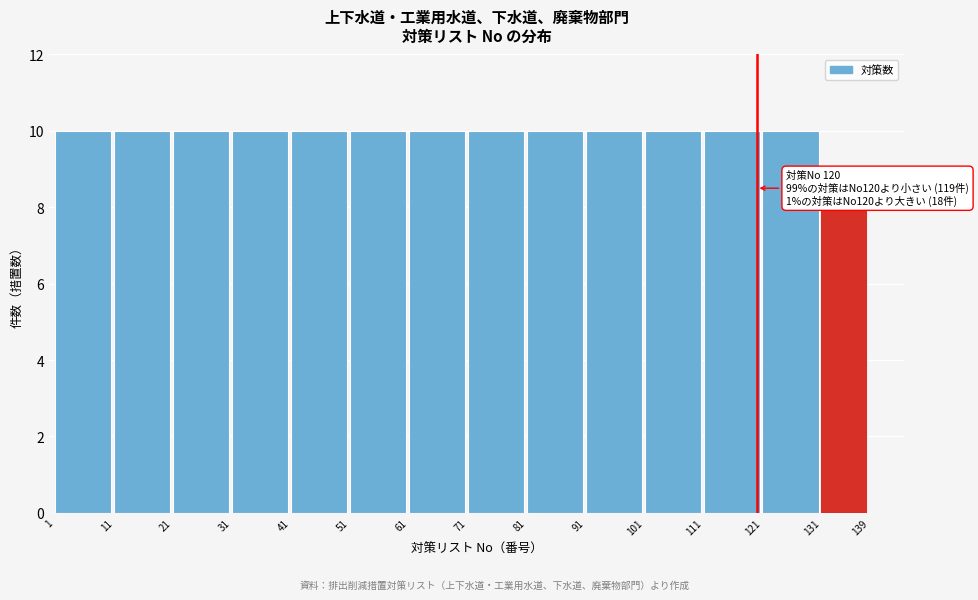

Reading left to right, what are all the values shown in this chart?

10	10	10	10	10	10	10	10	10	10	10	10	10	8